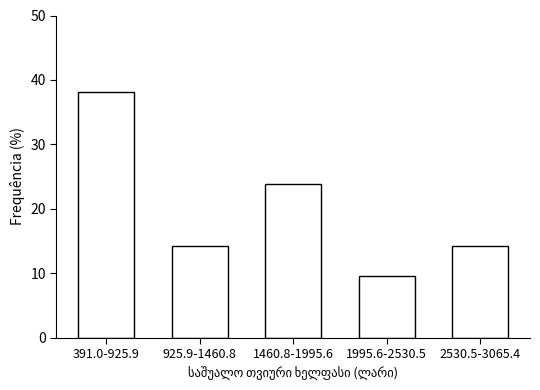

Reading left to right, list all the values displayed in this chart.

391.0-925.9=38.1	925.9-1460.8=14.3	1460.8-1995.6=23.8	1995.6-2530.5=9.5	2530.5-3065.4=14.3